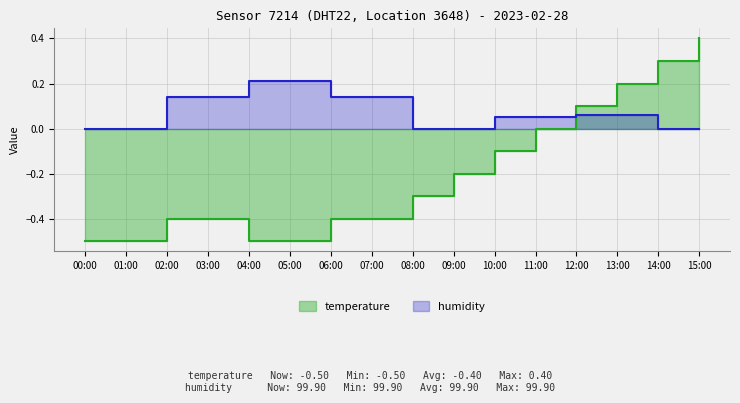

At which label is the value closest to 0?

11:00